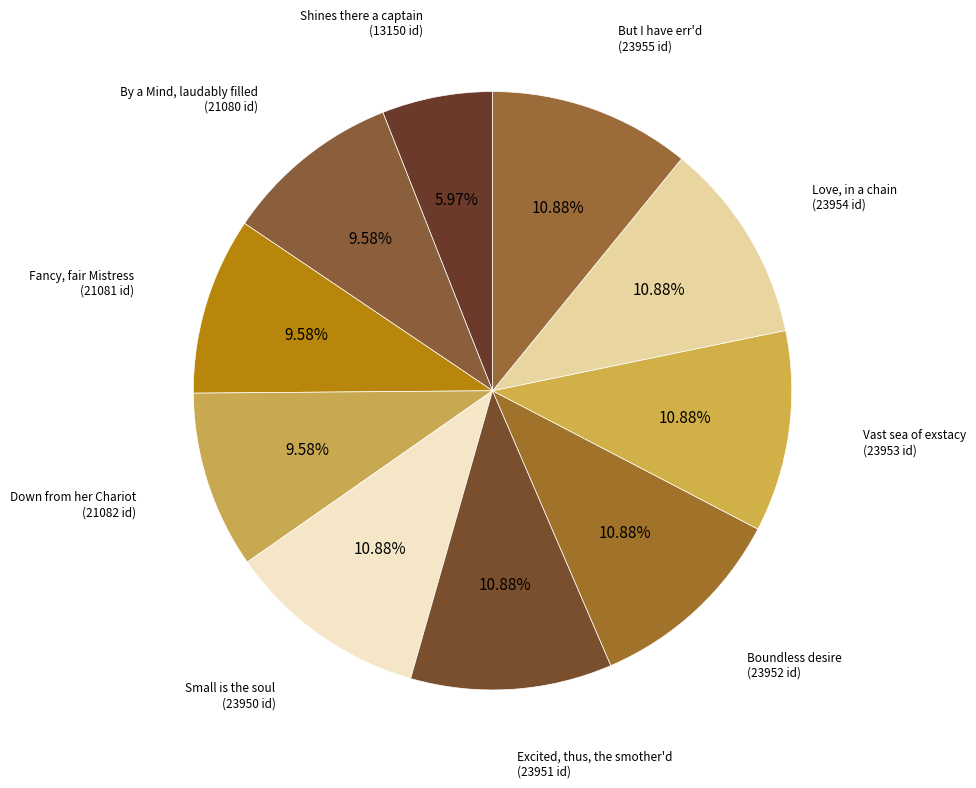

Count the number of slices in the pie.

10